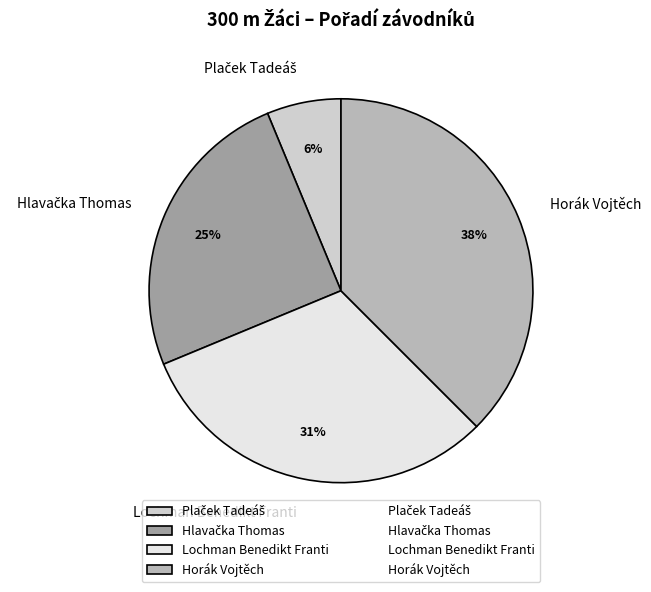

To the nearest percent, what percentage of the pie is Plaček Tadeáš?

6%